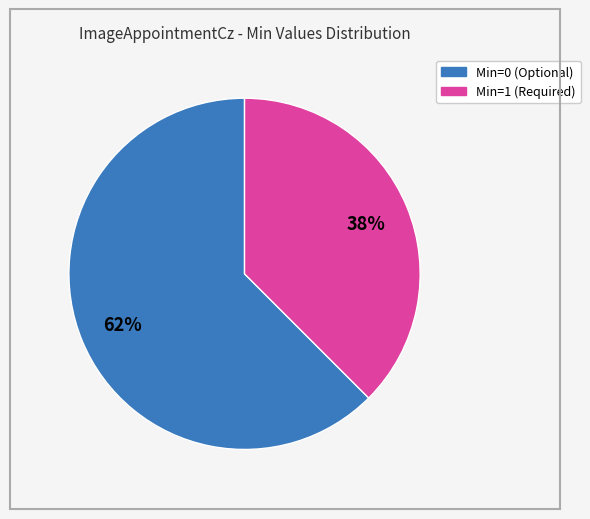

To the nearest percent, what is the average slice percentage?

50%